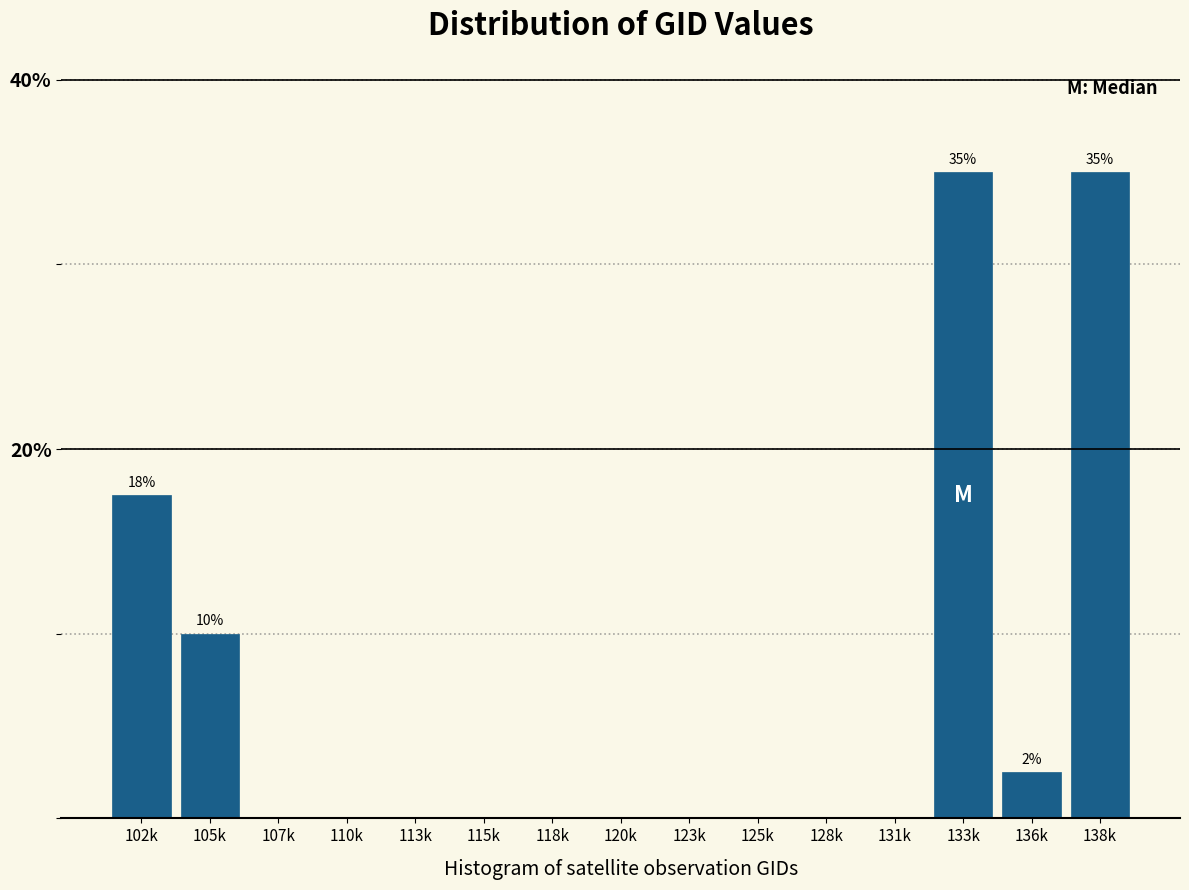

Reading right to left, what are all the values shown in this chart?

138k=35.0	136k=2.5	133k=35.0	131k=0.0	128k=0.0	125k=0.0	123k=0.0	120k=0.0	118k=0.0	115k=0.0	113k=0.0	110k=0.0	107k=0.0	105k=10.0	102k=17.5